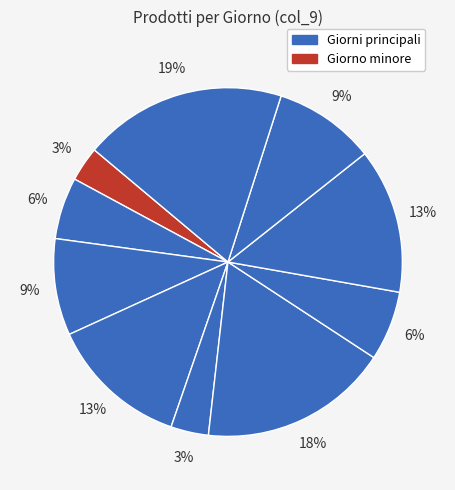

Count the number of slices in the pie.

10